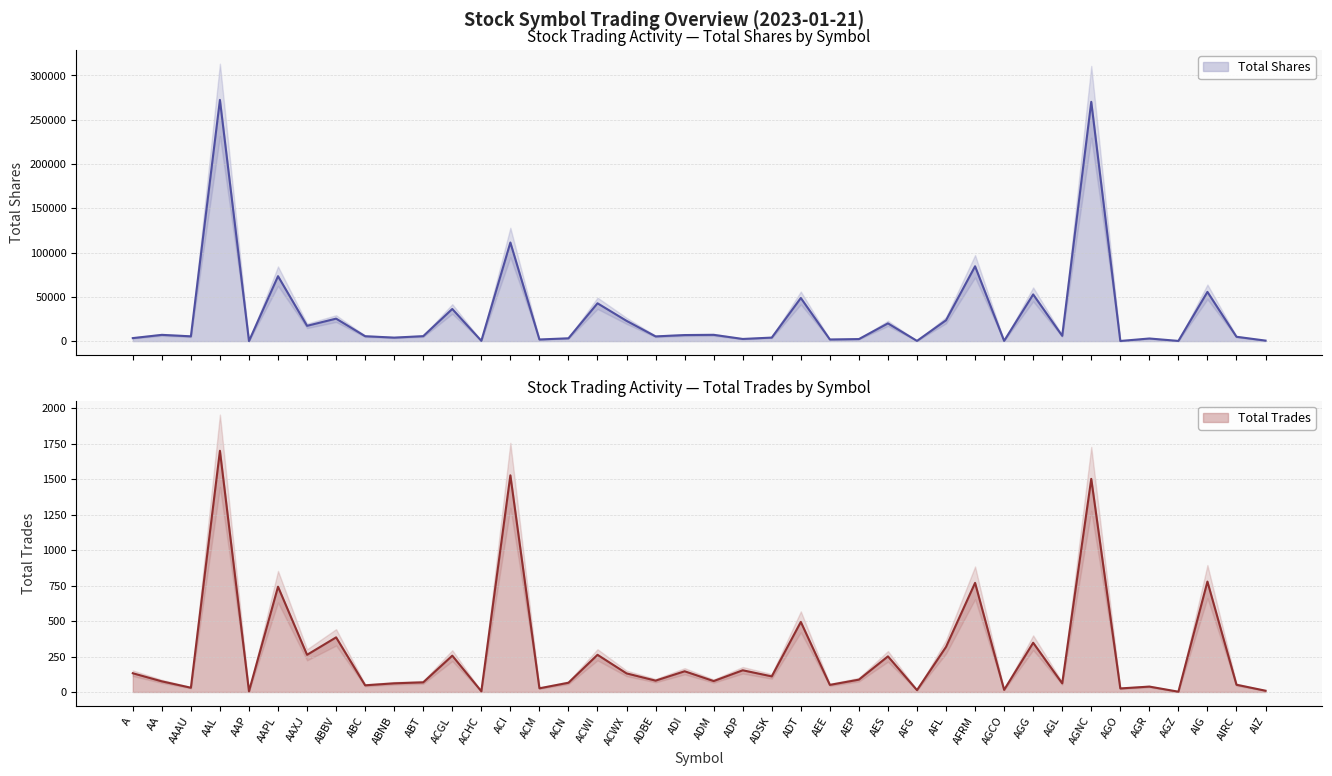

Where is the first local minimum for Total Shares?

AAAU